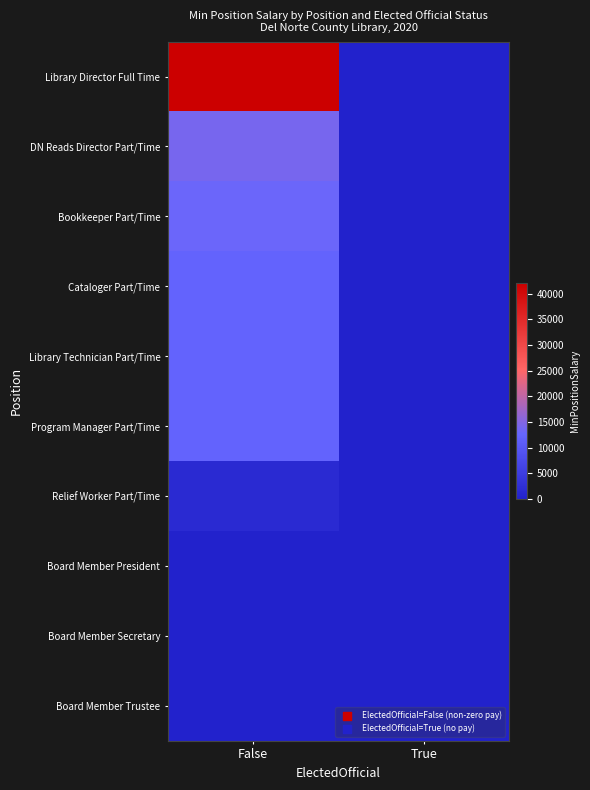

At which category is the sum across all series the highest?

False